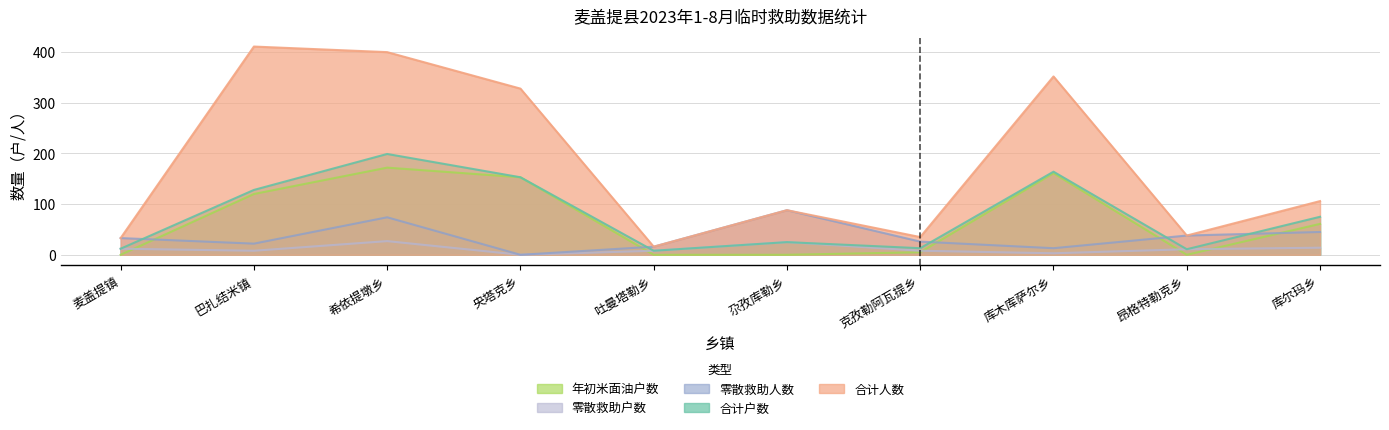

Which series has the largest total across all categories?

合计人数